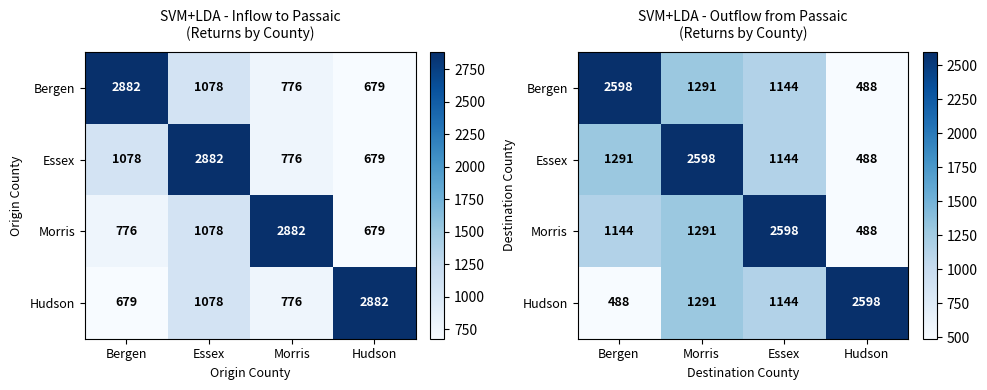

What is the lowest value of the Morris series?

488